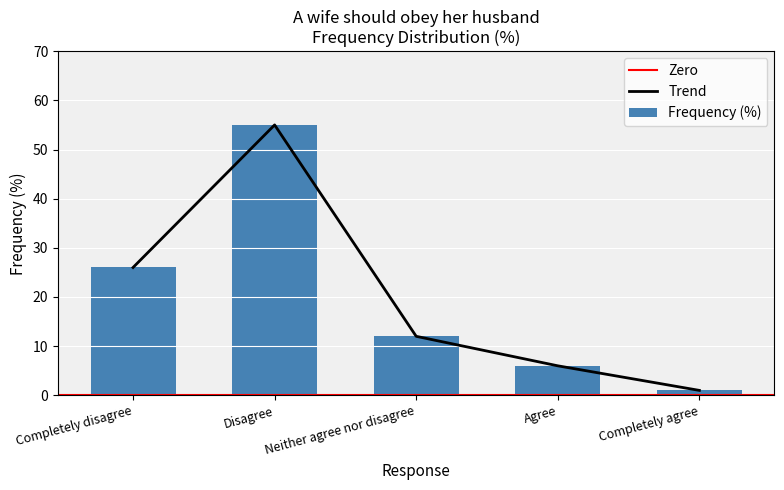

At which label is the value closest to 28?

Completely disagree